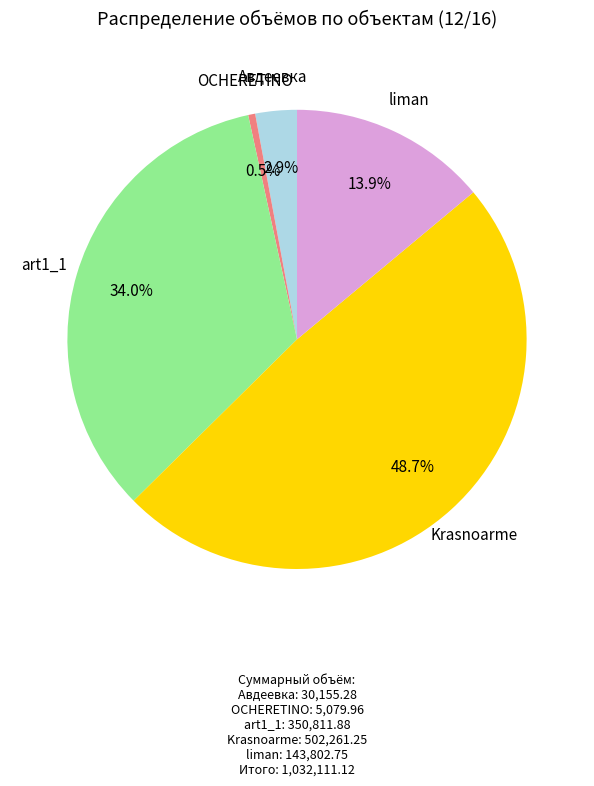

Does any single category account for the majority?

No